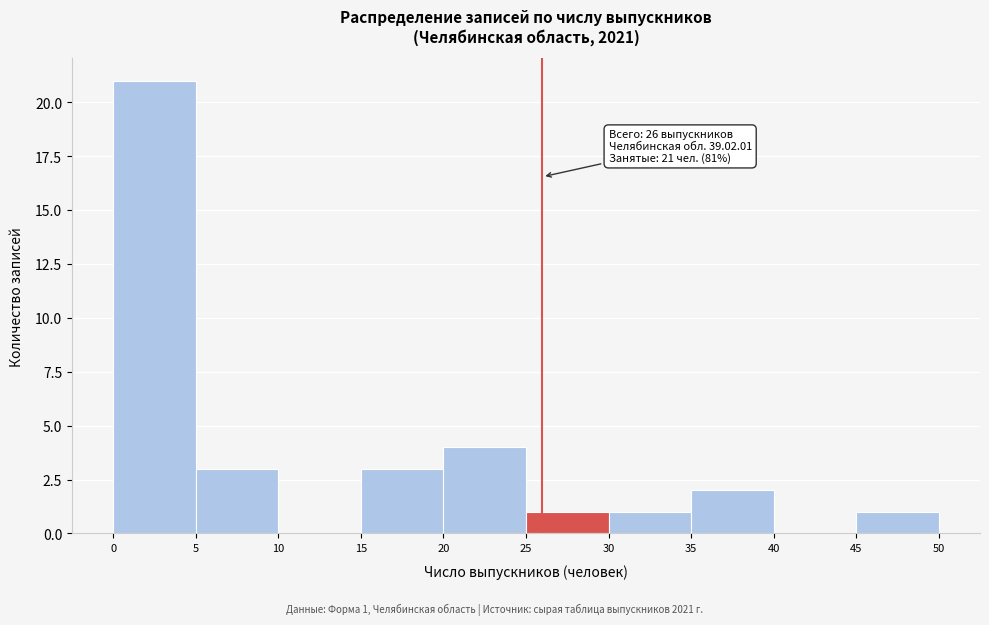

Which range on the x-axis has the tallest bar?

0 to 5